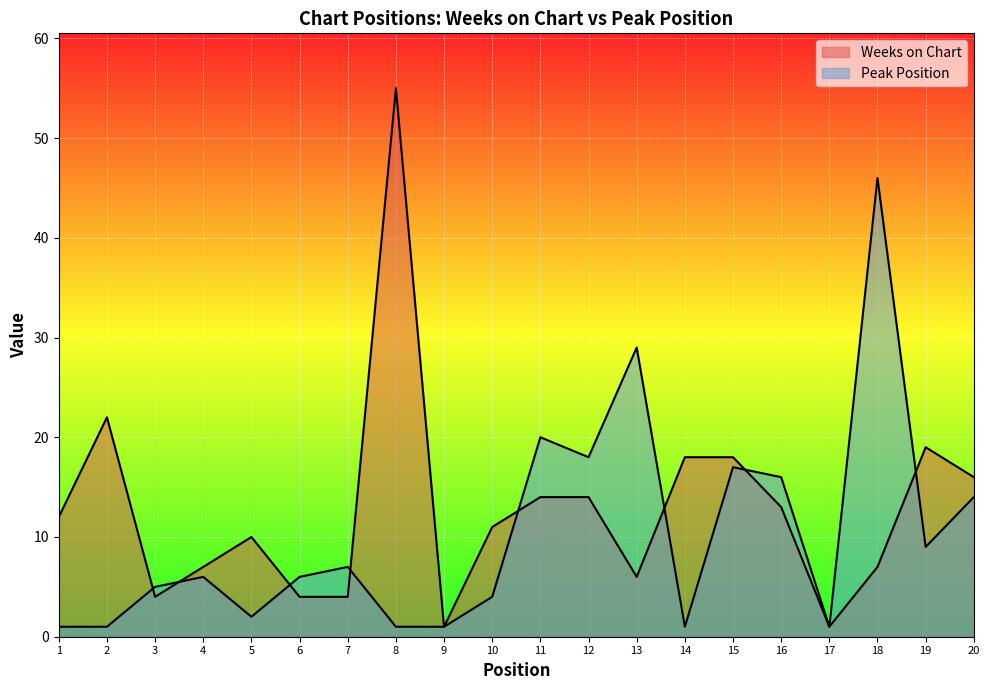

True or false: Weeks on Chart has a value of 11 at 10.

True